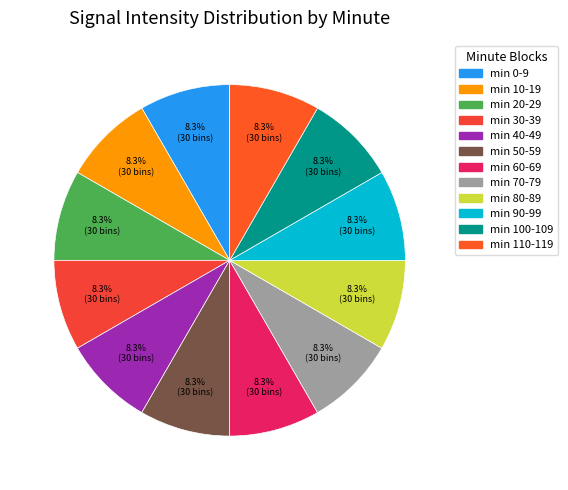

How many segments does this pie chart have?

12